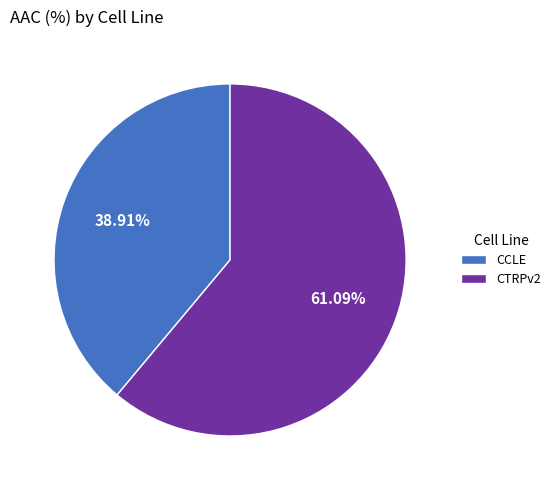

Which slice is the smallest?

CCLE